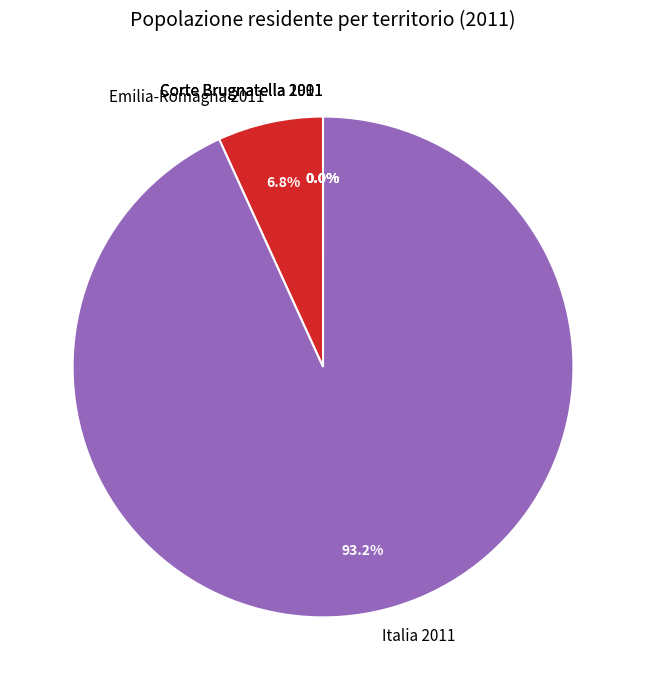

Do Emilia-Romagna 2011 and Italia 2011 together represent more than half of the pie?

Yes